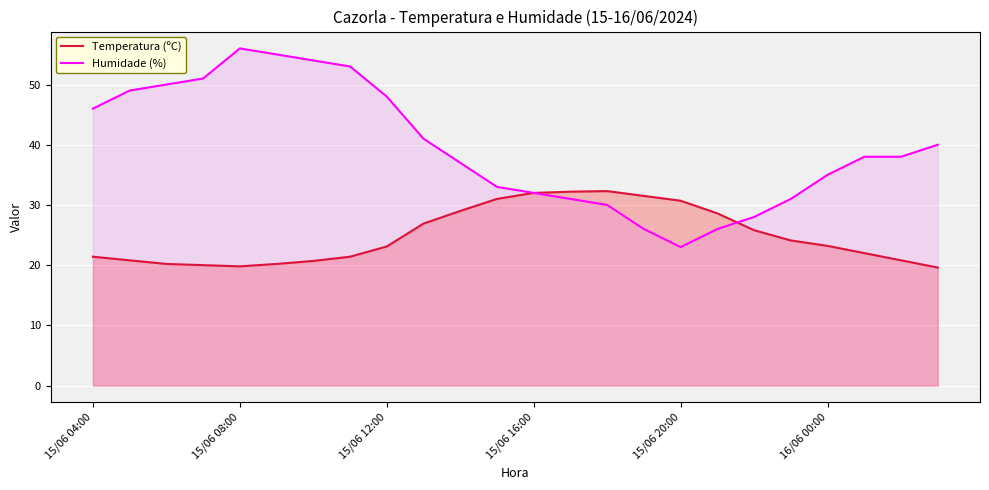

Reading left to right, transcribe all the data shown in this chart.

Temperatura (ºC): 21.4	20.8	20.2	20.0	19.8	20.2	20.7	21.4	23.1	26.9	29.0	31.0	32.0	32.2	32.3	31.5	30.7	28.6	25.8	24.1	23.2	22.0	20.8	19.6
Humidade (%): 46.0	49.0	50.0	51.0	56.0	55.0	54.0	53.0	48.0	41.0	37.0	33.0	32.0	31.0	30.0	26.0	23.0	26.0	28.0	31.0	35.0	38.0	38.0	40.0